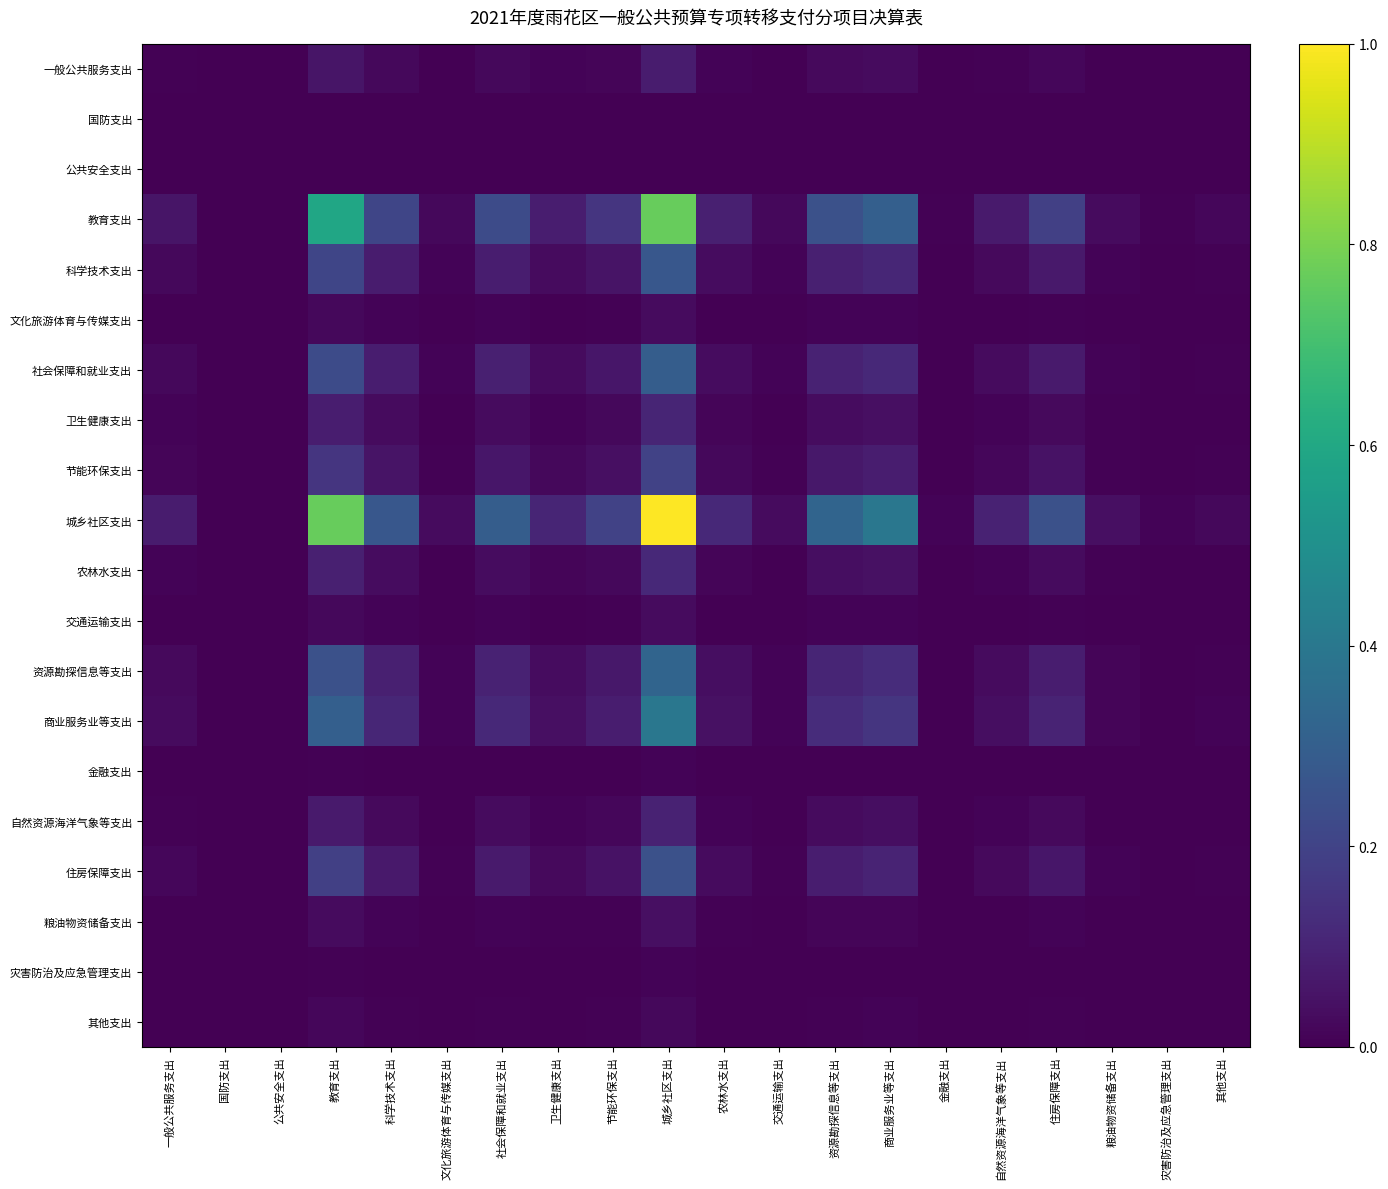

Reading right to left, what are all the values shown in this chart?

一般公共服务支出: 其他支出=0.0	灾害防治及应急管理支出=0.0	粮油物资储备支出=0.0	住房保障支出=0.0	自然资源海洋气象等支出=0.0	金融支出=0.0	商业服务业等支出=0.0	资源勘探信息等支出=0.0	交通运输支出=0.0	农林水支出=0.0	城乡社区支出=0.1	节能环保支出=0.0	卫生健康支出=0.0	社会保障和就业支出=0.0	文化旅游体育与传媒支出=0.0	科学技术支出=0.0	教育支出=0.1	公共安全支出=0.0	国防支出=0.0	一般公共服务支出=0.0
国防支出: 其他支出=0.0	灾害防治及应急管理支出=0.0	粮油物资储备支出=0.0	住房保障支出=0.0	自然资源海洋气象等支出=0.0	金融支出=0.0	商业服务业等支出=0.0	资源勘探信息等支出=0.0	交通运输支出=0.0	农林水支出=0.0	城乡社区支出=0.0	节能环保支出=0.0	卫生健康支出=0.0	社会保障和就业支出=0.0	文化旅游体育与传媒支出=0.0	科学技术支出=0.0	教育支出=0.0	公共安全支出=0.0	国防支出=0.0	一般公共服务支出=0.0
公共安全支出: 其他支出=0.0	灾害防治及应急管理支出=0.0	粮油物资储备支出=0.0	住房保障支出=0.0	自然资源海洋气象等支出=0.0	金融支出=0.0	商业服务业等支出=0.0	资源勘探信息等支出=0.0	交通运输支出=0.0	农林水支出=0.0	城乡社区支出=0.0	节能环保支出=0.0	卫生健康支出=0.0	社会保障和就业支出=0.0	文化旅游体育与传媒支出=0.0	科学技术支出=0.0	教育支出=0.0	公共安全支出=0.0	国防支出=0.0	一般公共服务支出=0.0
教育支出: 其他支出=0.0	灾害防治及应急管理支出=0.0	粮油物资储备支出=0.0	住房保障支出=0.2	自然资源海洋气象等支出=0.1	金融支出=0.0	商业服务业等支出=0.3	资源勘探信息等支出=0.2	交通运输支出=0.0	农林水支出=0.1	城乡社区支出=0.8	节能环保支出=0.2	卫生健康支出=0.1	社会保障和就业支出=0.2	文化旅游体育与传媒支出=0.0	科学技术支出=0.2	教育支出=0.6	公共安全支出=0.0	国防支出=0.0	一般公共服务支出=0.1
科学技术支出: 其他支出=0.0	灾害防治及应急管理支出=0.0	粮油物资储备支出=0.0	住房保障支出=0.1	自然资源海洋气象等支出=0.0	金融支出=0.0	商业服务业等支出=0.1	资源勘探信息等支出=0.1	交通运输支出=0.0	农林水支出=0.0	城乡社区支出=0.3	节能环保支出=0.1	卫生健康支出=0.0	社会保障和就业支出=0.1	文化旅游体育与传媒支出=0.0	科学技术支出=0.1	教育支出=0.2	公共安全支出=0.0	国防支出=0.0	一般公共服务支出=0.0
文化旅游体育与传媒支出: 其他支出=0.0	灾害防治及应急管理支出=0.0	粮油物资储备支出=0.0	住房保障支出=0.0	自然资源海洋气象等支出=0.0	金融支出=0.0	商业服务业等支出=0.0	资源勘探信息等支出=0.0	交通运输支出=0.0	农林水支出=0.0	城乡社区支出=0.0	节能环保支出=0.0	卫生健康支出=0.0	社会保障和就业支出=0.0	文化旅游体育与传媒支出=0.0	科学技术支出=0.0	教育支出=0.0	公共安全支出=0.0	国防支出=0.0	一般公共服务支出=0.0
社会保障和就业支出: 其他支出=0.0	灾害防治及应急管理支出=0.0	粮油物资储备支出=0.0	住房保障支出=0.1	自然资源海洋气象等支出=0.0	金融支出=0.0	商业服务业等支出=0.1	资源勘探信息等支出=0.1	交通运输支出=0.0	农林水支出=0.0	城乡社区支出=0.3	节能环保支出=0.1	卫生健康支出=0.0	社会保障和就业支出=0.1	文化旅游体育与传媒支出=0.0	科学技术支出=0.1	教育支出=0.2	公共安全支出=0.0	国防支出=0.0	一般公共服务支出=0.0
卫生健康支出: 其他支出=0.0	灾害防治及应急管理支出=0.0	粮油物资储备支出=0.0	住房保障支出=0.0	自然资源海洋气象等支出=0.0	金融支出=0.0	商业服务业等支出=0.0	资源勘探信息等支出=0.0	交通运输支出=0.0	农林水支出=0.0	城乡社区支出=0.1	节能环保支出=0.0	卫生健康支出=0.0	社会保障和就业支出=0.0	文化旅游体育与传媒支出=0.0	科学技术支出=0.0	教育支出=0.1	公共安全支出=0.0	国防支出=0.0	一般公共服务支出=0.0
节能环保支出: 其他支出=0.0	灾害防治及应急管理支出=0.0	粮油物资储备支出=0.0	住房保障支出=0.0	自然资源海洋气象等支出=0.0	金融支出=0.0	商业服务业等支出=0.1	资源勘探信息等支出=0.1	交通运输支出=0.0	农林水支出=0.0	城乡社区支出=0.2	节能环保支出=0.0	卫生健康支出=0.0	社会保障和就业支出=0.1	文化旅游体育与传媒支出=0.0	科学技术支出=0.1	教育支出=0.2	公共安全支出=0.0	国防支出=0.0	一般公共服务支出=0.0
城乡社区支出: 其他支出=0.0	灾害防治及应急管理支出=0.0	粮油物资储备支出=0.0	住房保障支出=0.2	自然资源海洋气象等支出=0.1	金融支出=0.0	商业服务业等支出=0.4	资源勘探信息等支出=0.3	交通运输支出=0.0	农林水支出=0.1	城乡社区支出=1.0	节能环保支出=0.2	卫生健康支出=0.1	社会保障和就业支出=0.3	文化旅游体育与传媒支出=0.0	科学技术支出=0.3	教育支出=0.8	公共安全支出=0.0	国防支出=0.0	一般公共服务支出=0.1
农林水支出: 其他支出=0.0	灾害防治及应急管理支出=0.0	粮油物资储备支出=0.0	住房保障支出=0.0	自然资源海洋气象等支出=0.0	金融支出=0.0	商业服务业等支出=0.0	资源勘探信息等支出=0.0	交通运输支出=0.0	农林水支出=0.0	城乡社区支出=0.1	节能环保支出=0.0	卫生健康支出=0.0	社会保障和就业支出=0.0	文化旅游体育与传媒支出=0.0	科学技术支出=0.0	教育支出=0.1	公共安全支出=0.0	国防支出=0.0	一般公共服务支出=0.0
交通运输支出: 其他支出=0.0	灾害防治及应急管理支出=0.0	粮油物资储备支出=0.0	住房保障支出=0.0	自然资源海洋气象等支出=0.0	金融支出=0.0	商业服务业等支出=0.0	资源勘探信息等支出=0.0	交通运输支出=0.0	农林水支出=0.0	城乡社区支出=0.0	节能环保支出=0.0	卫生健康支出=0.0	社会保障和就业支出=0.0	文化旅游体育与传媒支出=0.0	科学技术支出=0.0	教育支出=0.0	公共安全支出=0.0	国防支出=0.0	一般公共服务支出=0.0
资源勘探信息等支出: 其他支出=0.0	灾害防治及应急管理支出=0.0	粮油物资储备支出=0.0	住房保障支出=0.1	自然资源海洋气象等支出=0.0	金融支出=0.0	商业服务业等支出=0.1	资源勘探信息等支出=0.1	交通运输支出=0.0	农林水支出=0.0	城乡社区支出=0.3	节能环保支出=0.1	卫生健康支出=0.0	社会保障和就业支出=0.1	文化旅游体育与传媒支出=0.0	科学技术支出=0.1	教育支出=0.2	公共安全支出=0.0	国防支出=0.0	一般公共服务支出=0.0
商业服务业等支出: 其他支出=0.0	灾害防治及应急管理支出=0.0	粮油物资储备支出=0.0	住房保障支出=0.1	自然资源海洋气象等支出=0.0	金融支出=0.0	商业服务业等支出=0.2	资源勘探信息等支出=0.1	交通运输支出=0.0	农林水支出=0.0	城乡社区支出=0.4	节能环保支出=0.1	卫生健康支出=0.0	社会保障和就业支出=0.1	文化旅游体育与传媒支出=0.0	科学技术支出=0.1	教育支出=0.3	公共安全支出=0.0	国防支出=0.0	一般公共服务支出=0.0
金融支出: 其他支出=0.0	灾害防治及应急管理支出=0.0	粮油物资储备支出=0.0	住房保障支出=0.0	自然资源海洋气象等支出=0.0	金融支出=0.0	商业服务业等支出=0.0	资源勘探信息等支出=0.0	交通运输支出=0.0	农林水支出=0.0	城乡社区支出=0.0	节能环保支出=0.0	卫生健康支出=0.0	社会保障和就业支出=0.0	文化旅游体育与传媒支出=0.0	科学技术支出=0.0	教育支出=0.0	公共安全支出=0.0	国防支出=0.0	一般公共服务支出=0.0
自然资源海洋气象等支出: 其他支出=0.0	灾害防治及应急管理支出=0.0	粮油物资储备支出=0.0	住房保障支出=0.0	自然资源海洋气象等支出=0.0	金融支出=0.0	商业服务业等支出=0.0	资源勘探信息等支出=0.0	交通运输支出=0.0	农林水支出=0.0	城乡社区支出=0.1	节能环保支出=0.0	卫生健康支出=0.0	社会保障和就业支出=0.0	文化旅游体育与传媒支出=0.0	科学技术支出=0.0	教育支出=0.1	公共安全支出=0.0	国防支出=0.0	一般公共服务支出=0.0
住房保障支出: 其他支出=0.0	灾害防治及应急管理支出=0.0	粮油物资储备支出=0.0	住房保障支出=0.1	自然资源海洋气象等支出=0.0	金融支出=0.0	商业服务业等支出=0.1	资源勘探信息等支出=0.1	交通运输支出=0.0	农林水支出=0.0	城乡社区支出=0.2	节能环保支出=0.0	卫生健康支出=0.0	社会保障和就业支出=0.1	文化旅游体育与传媒支出=0.0	科学技术支出=0.1	教育支出=0.2	公共安全支出=0.0	国防支出=0.0	一般公共服务支出=0.0
粮油物资储备支出: 其他支出=0.0	灾害防治及应急管理支出=0.0	粮油物资储备支出=0.0	住房保障支出=0.0	自然资源海洋气象等支出=0.0	金融支出=0.0	商业服务业等支出=0.0	资源勘探信息等支出=0.0	交通运输支出=0.0	农林水支出=0.0	城乡社区支出=0.0	节能环保支出=0.0	卫生健康支出=0.0	社会保障和就业支出=0.0	文化旅游体育与传媒支出=0.0	科学技术支出=0.0	教育支出=0.0	公共安全支出=0.0	国防支出=0.0	一般公共服务支出=0.0
灾害防治及应急管理支出: 其他支出=0.0	灾害防治及应急管理支出=0.0	粮油物资储备支出=0.0	住房保障支出=0.0	自然资源海洋气象等支出=0.0	金融支出=0.0	商业服务业等支出=0.0	资源勘探信息等支出=0.0	交通运输支出=0.0	农林水支出=0.0	城乡社区支出=0.0	节能环保支出=0.0	卫生健康支出=0.0	社会保障和就业支出=0.0	文化旅游体育与传媒支出=0.0	科学技术支出=0.0	教育支出=0.0	公共安全支出=0.0	国防支出=0.0	一般公共服务支出=0.0
其他支出: 其他支出=0.0	灾害防治及应急管理支出=0.0	粮油物资储备支出=0.0	住房保障支出=0.0	自然资源海洋气象等支出=0.0	金融支出=0.0	商业服务业等支出=0.0	资源勘探信息等支出=0.0	交通运输支出=0.0	农林水支出=0.0	城乡社区支出=0.0	节能环保支出=0.0	卫生健康支出=0.0	社会保障和就业支出=0.0	文化旅游体育与传媒支出=0.0	科学技术支出=0.0	教育支出=0.0	公共安全支出=0.0	国防支出=0.0	一般公共服务支出=0.0